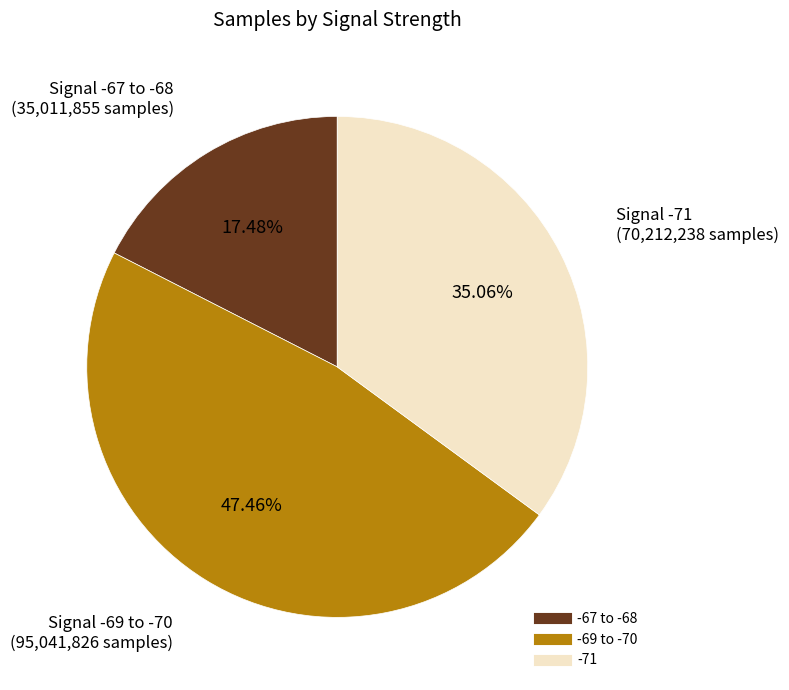

Does any single category account for the majority?

No